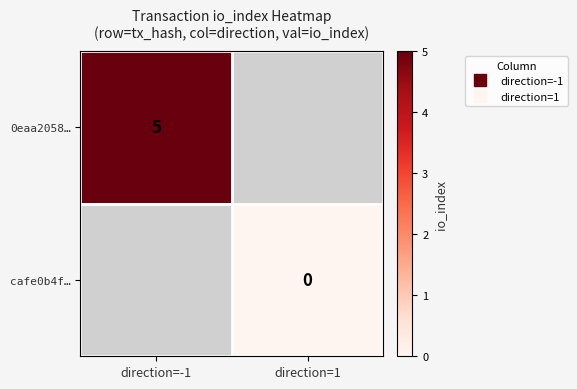

True or false: cafe0b4f… has a value of 0.0 at direction=1.

True